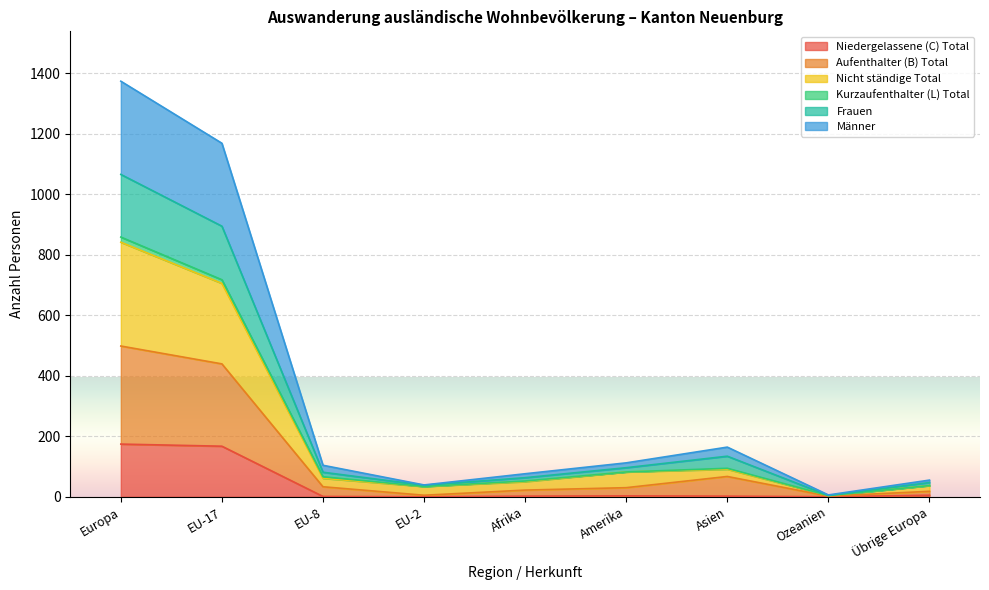

In Frauen, how many points are higher than both neighbors (excluding endpoints)?

1